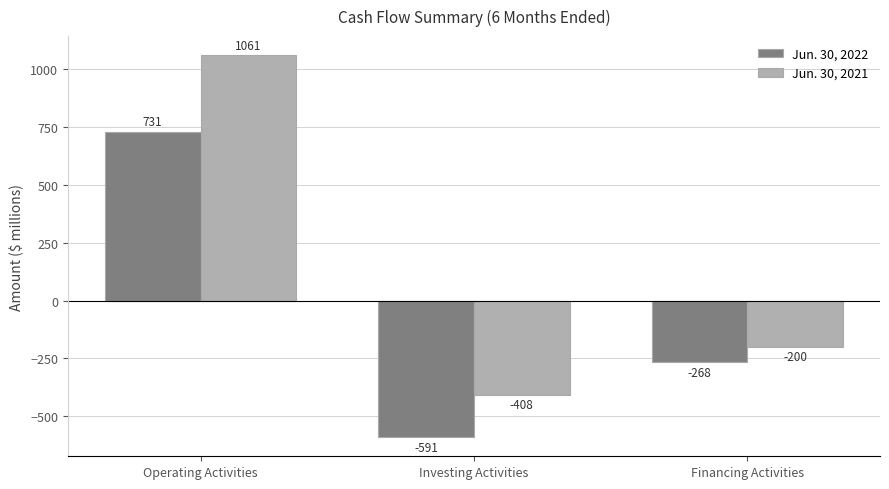

Is the value of Jun. 30, 2022 at Financing Activities greater than the value of Jun. 30, 2021 at Operating Activities?

No